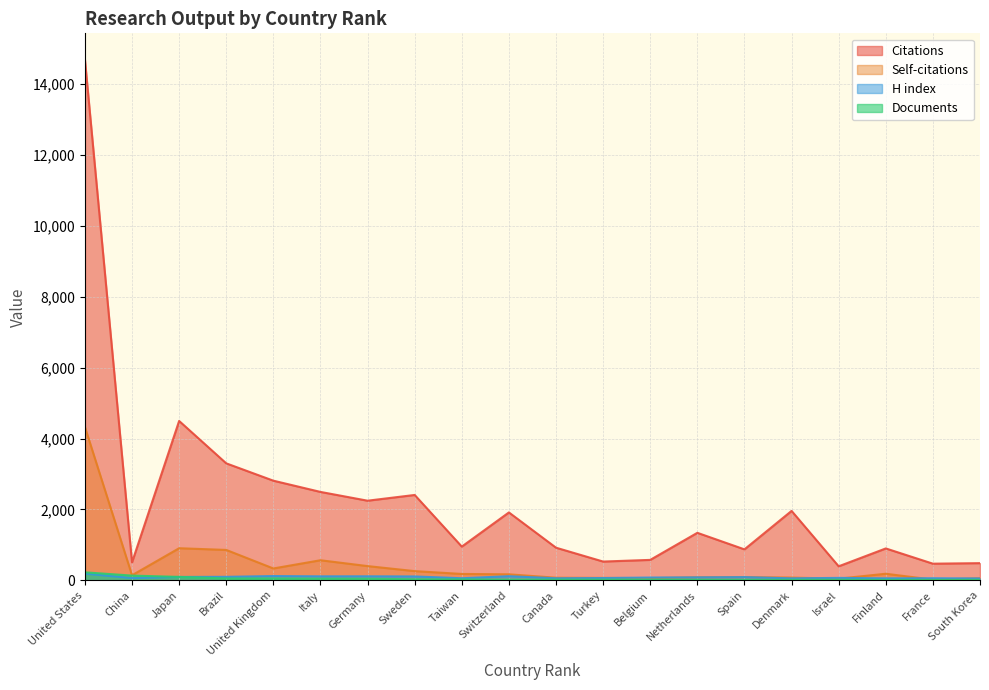

Which series changed the most between Japan and France?

Citations